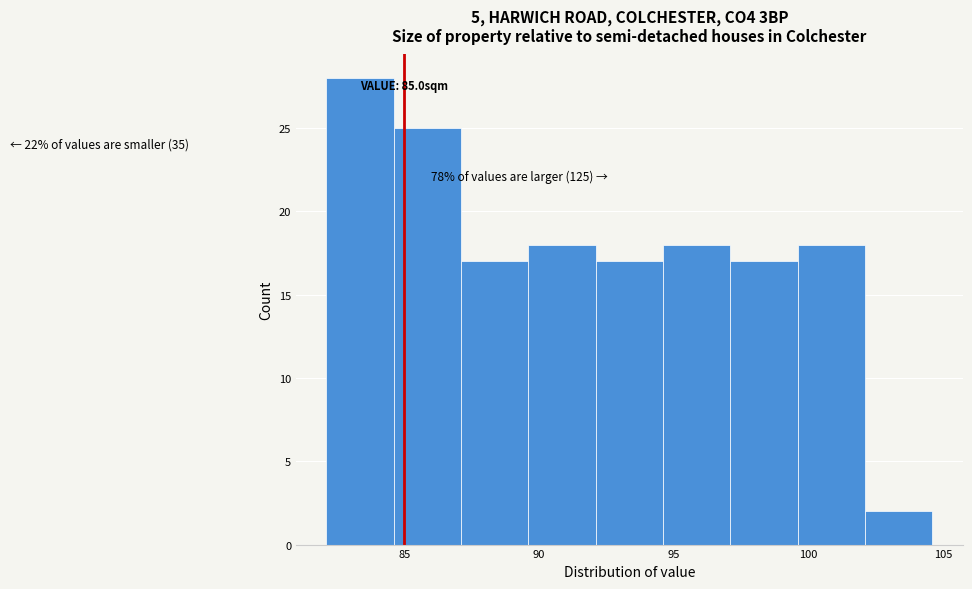

Which range on the x-axis has the tallest bar?

82.1 to 84.6